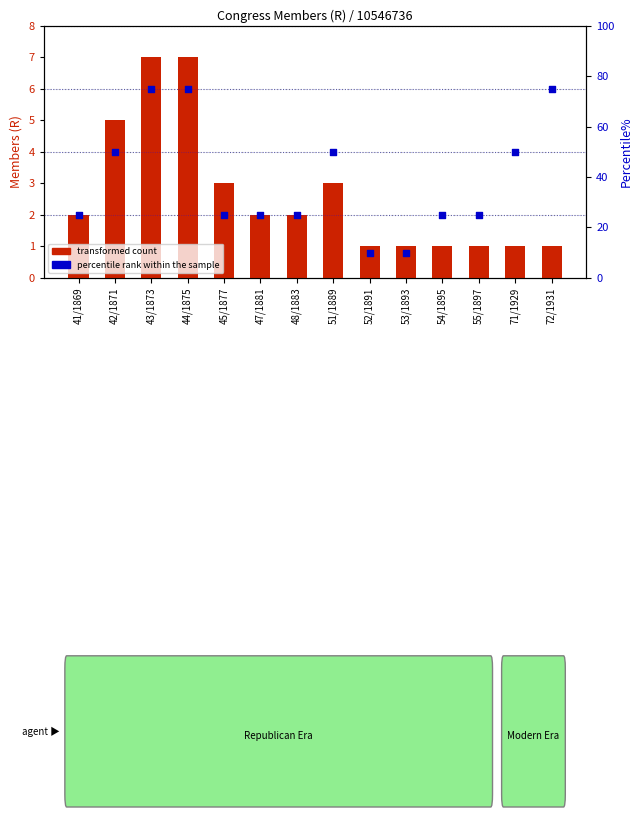

At which category is the sum across all series the highest?

43/1873